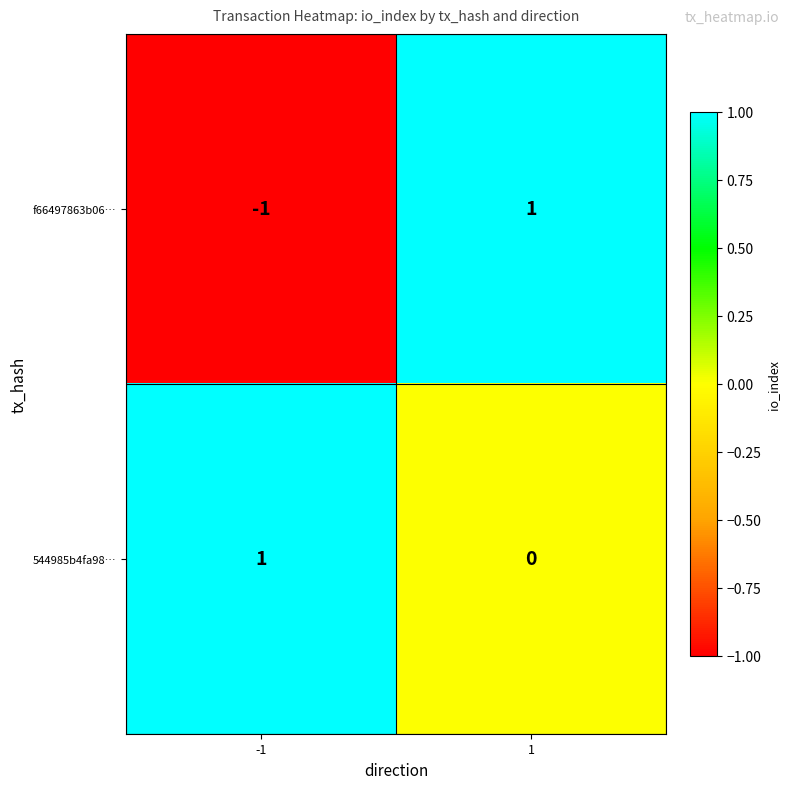

Reading left to right, list all the values displayed in this chart.

f66497863b06…: -1	1
544985b4fa98…: 1	0